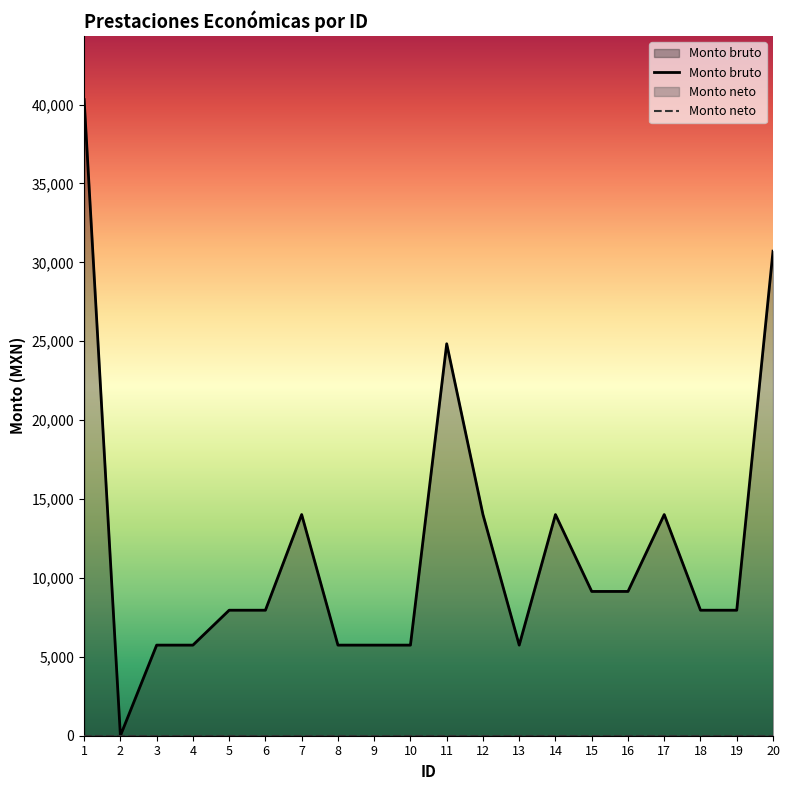

List the labels in order of value, largest first.

1, 20, 11, 7, 12, 14, 17, 15, 16, 5, 6, 18, 19, 3, 4, 8, 9, 10, 13, 2